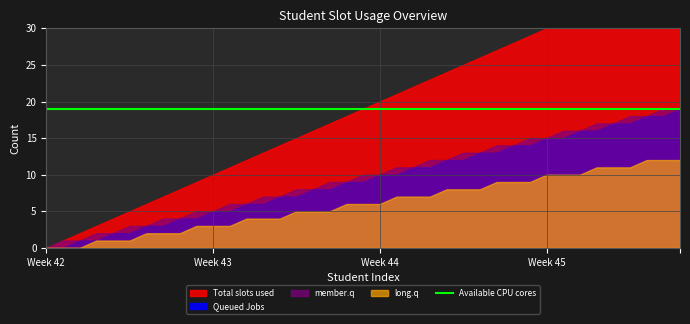

Reading left to right, extract all data points from this chart.

Total slots used: 0	1	2	3	4	5	6	7	8	9	10	11	12	13	14	15	16	17	18	19	20	21	22	23	24	25	26	27	28	29	30	31	32	33	34	35	36	37	38
Queued Jobs: 0	0	1	1	2	2	3	3	4	4	5	5	6	6	7	7	8	8	9	9	10	10	11	11	12	12	13	13	14	14	15	15	16	16	17	17	18	18	19
member.q: 0	1	1	2	2	3	3	4	4	5	5	6	6	7	7	8	8	9	9	10	10	11	11	12	12	13	13	14	14	15	15	16	16	17	17	18	18	19	19
long.q: 0	0	0	1	1	1	2	2	2	3	3	3	4	4	4	5	5	5	6	6	6	7	7	7	8	8	8	9	9	9	10	10	10	11	11	11	12	12	12
Available CPU cores: 19	19	19	19	19	19	19	19	19	19	19	19	19	19	19	19	19	19	19	19	19	19	19	19	19	19	19	19	19	19	19	19	19	19	19	19	19	19	19